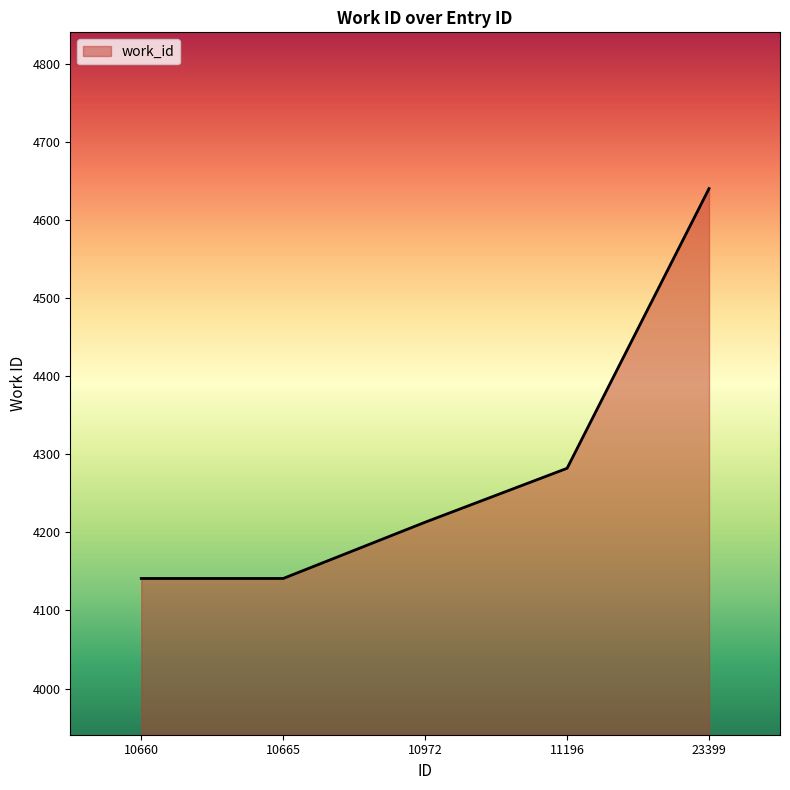

What is the difference between the second highest and second lowest values?

141